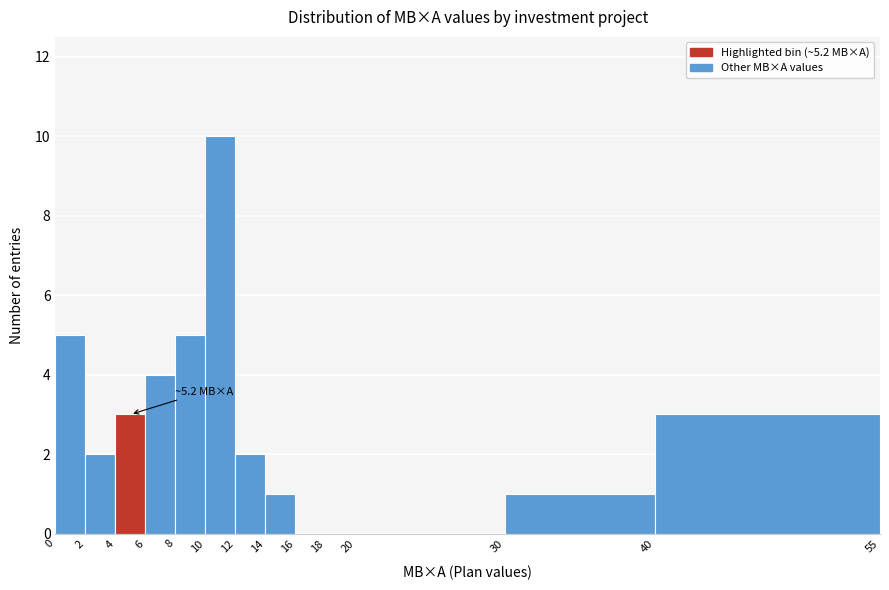

Over which range of the x-axis is the bar tallest?

10 to 12